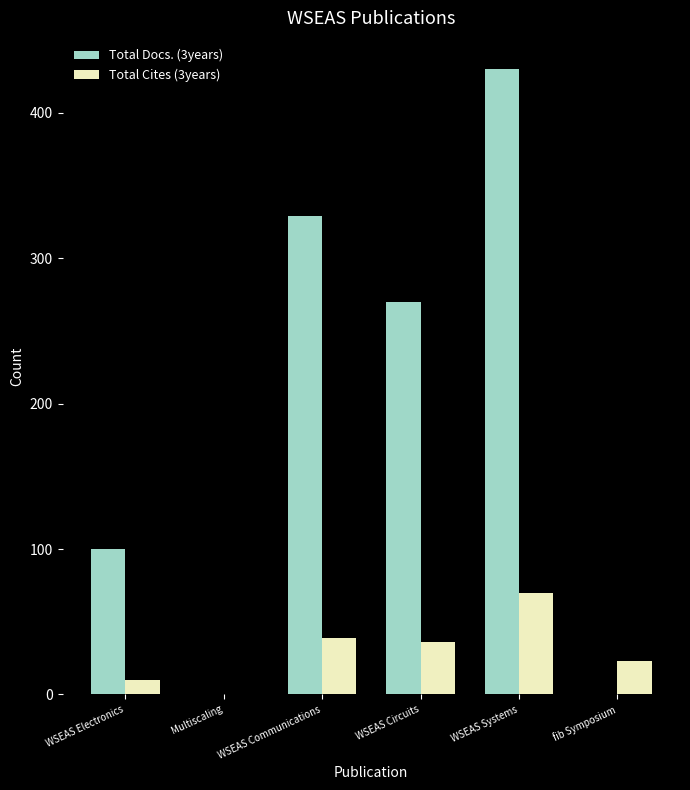

What are all the series names shown in the legend?

Total Docs. (3years), Total Cites (3years)